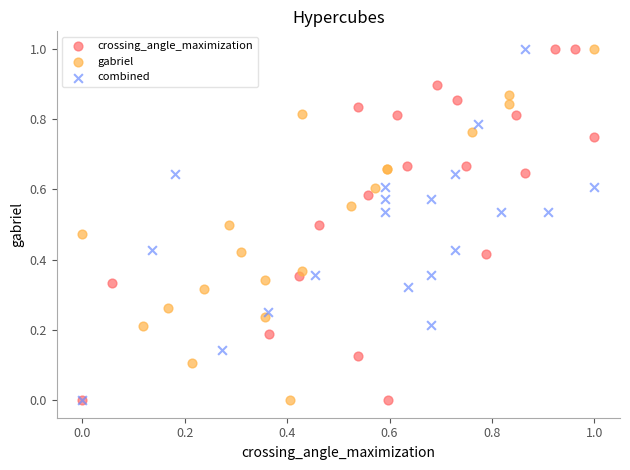

What are all the series names shown in the legend?

crossing_angle_maximization, gabriel, combined